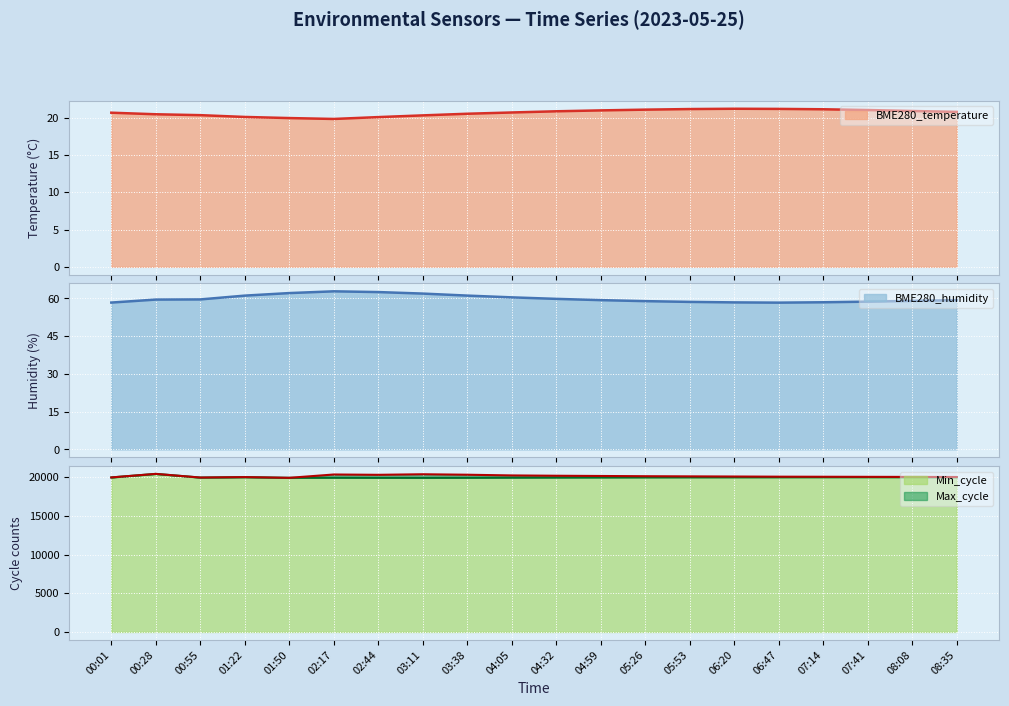

Where is the first local maximum for Max_cycle?

00:28